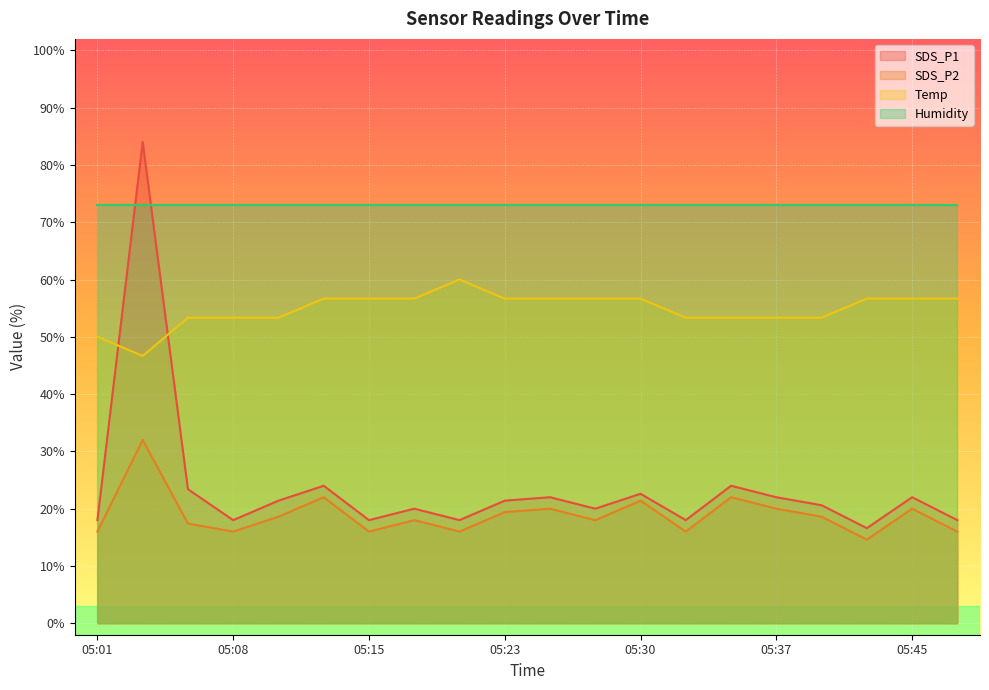

Which label corresponds to the largest value in the chart?

05:03